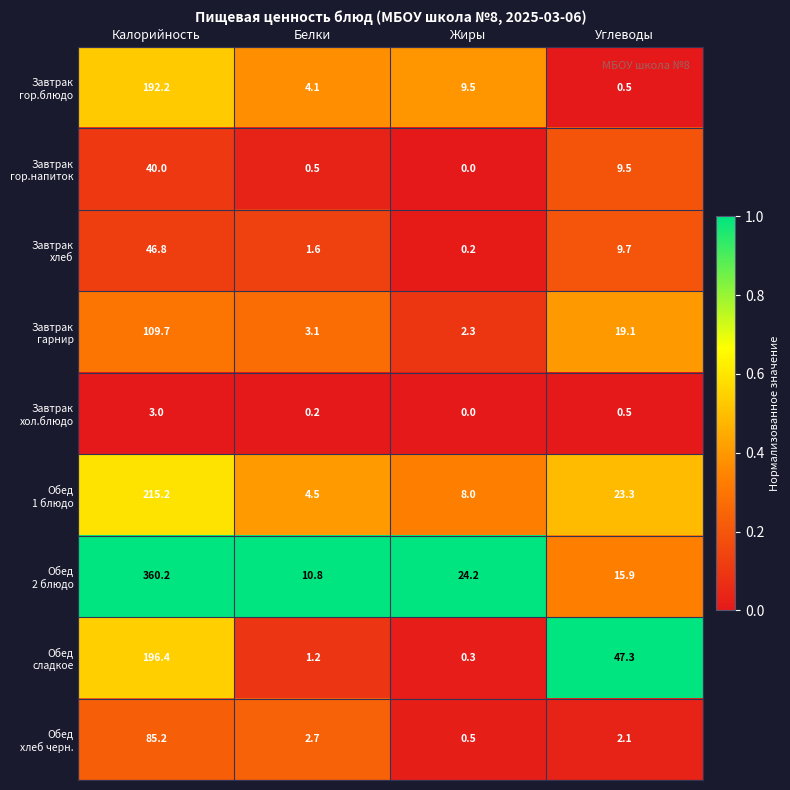

At which category does the chart reach its minimum across all series?

Жиры